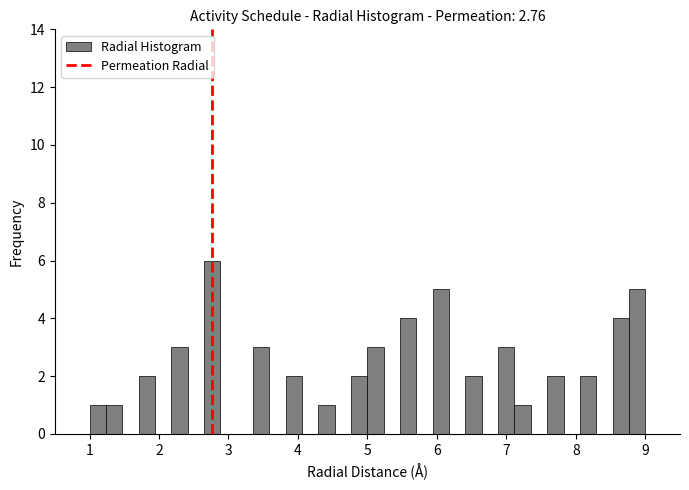

Around what value on the x-axis is the tallest bar? Give the approximate position of its centre, as read against the axis.

2.8